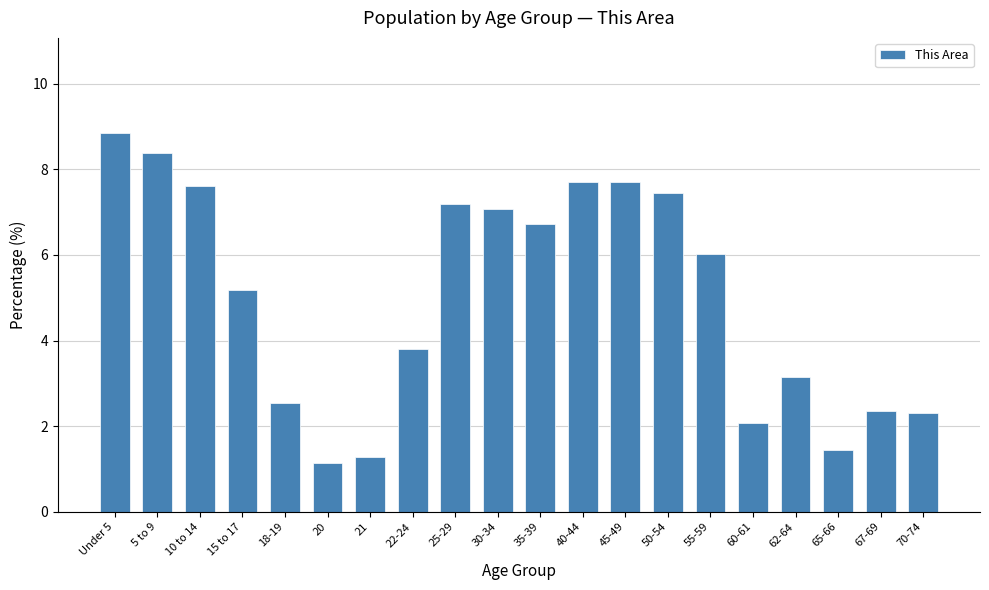

Reading left to right, transcribe all the data shown in this chart.

Under 5=8.9	5 to 9=8.4	10 to 14=7.6	15 to 17=5.2	18-19=2.5	20=1.1	21=1.3	22-24=3.8	25-29=7.2	30-34=7.1	35-39=6.7	40-44=7.7	45-49=7.7	50-54=7.4	55-59=6.0	60-61=2.1	62-64=3.1	65-66=1.5	67-69=2.4	70-74=2.3